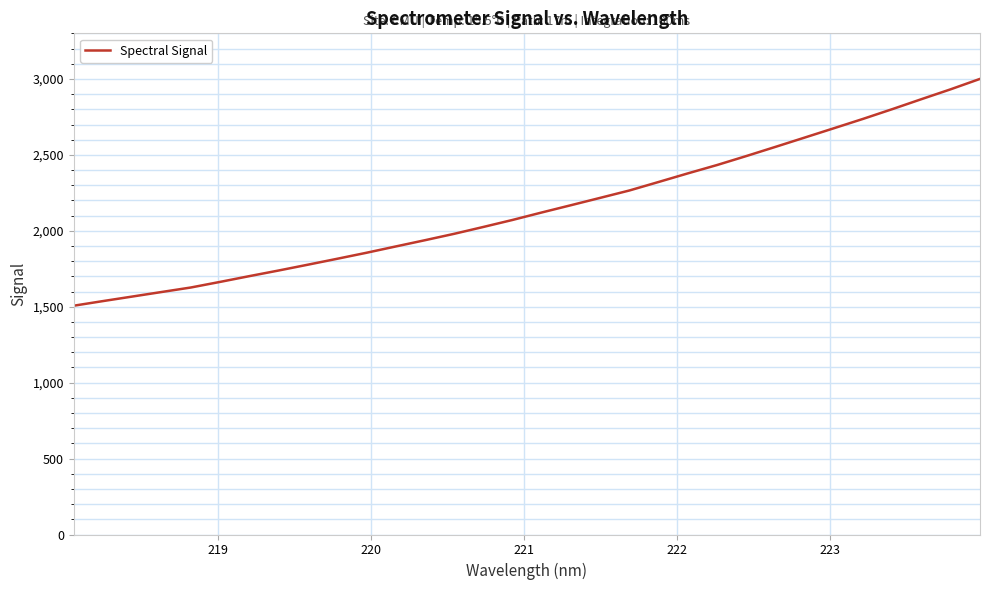

What is the greatest value displayed?

3000.8